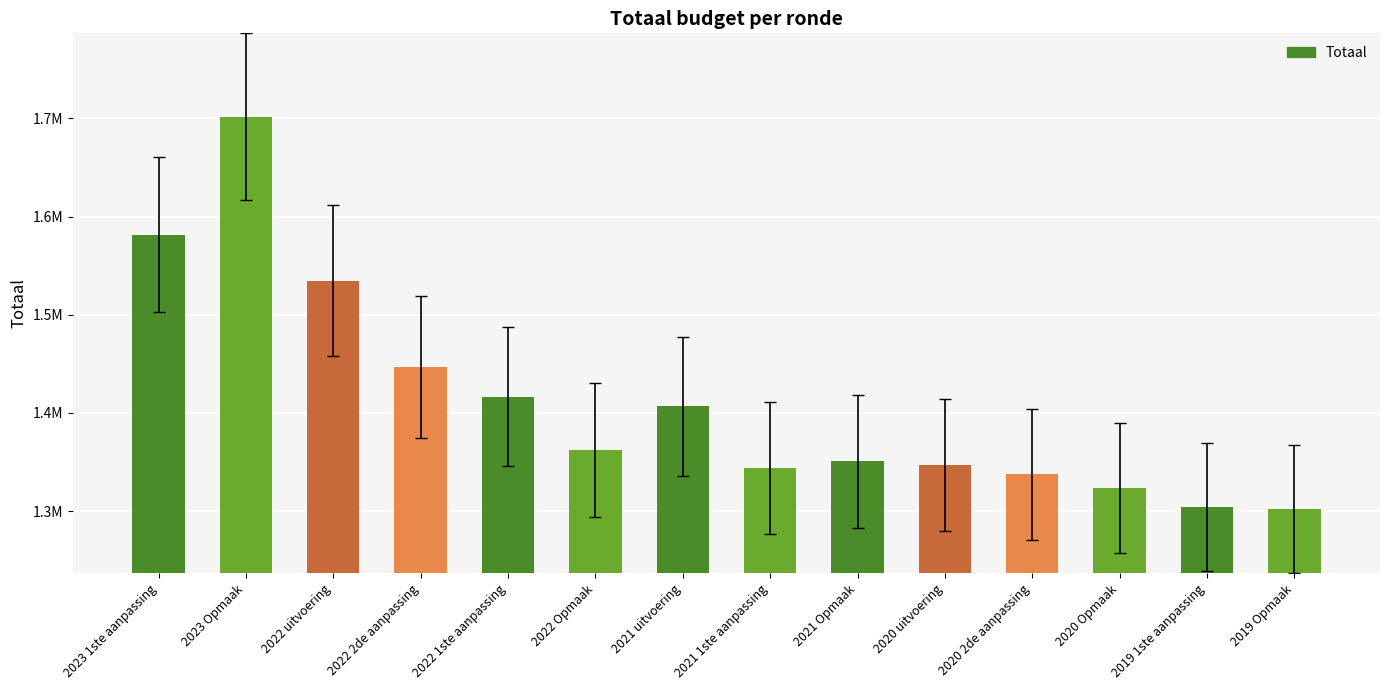

What is the average value?

1411146